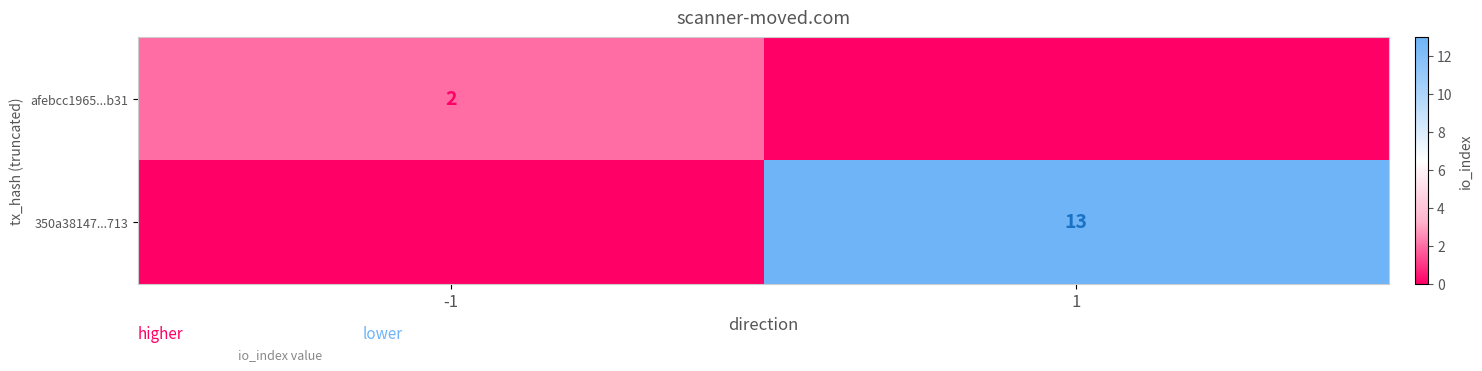

The 350a38147...713 series shows 23 at 1. True or false?

False